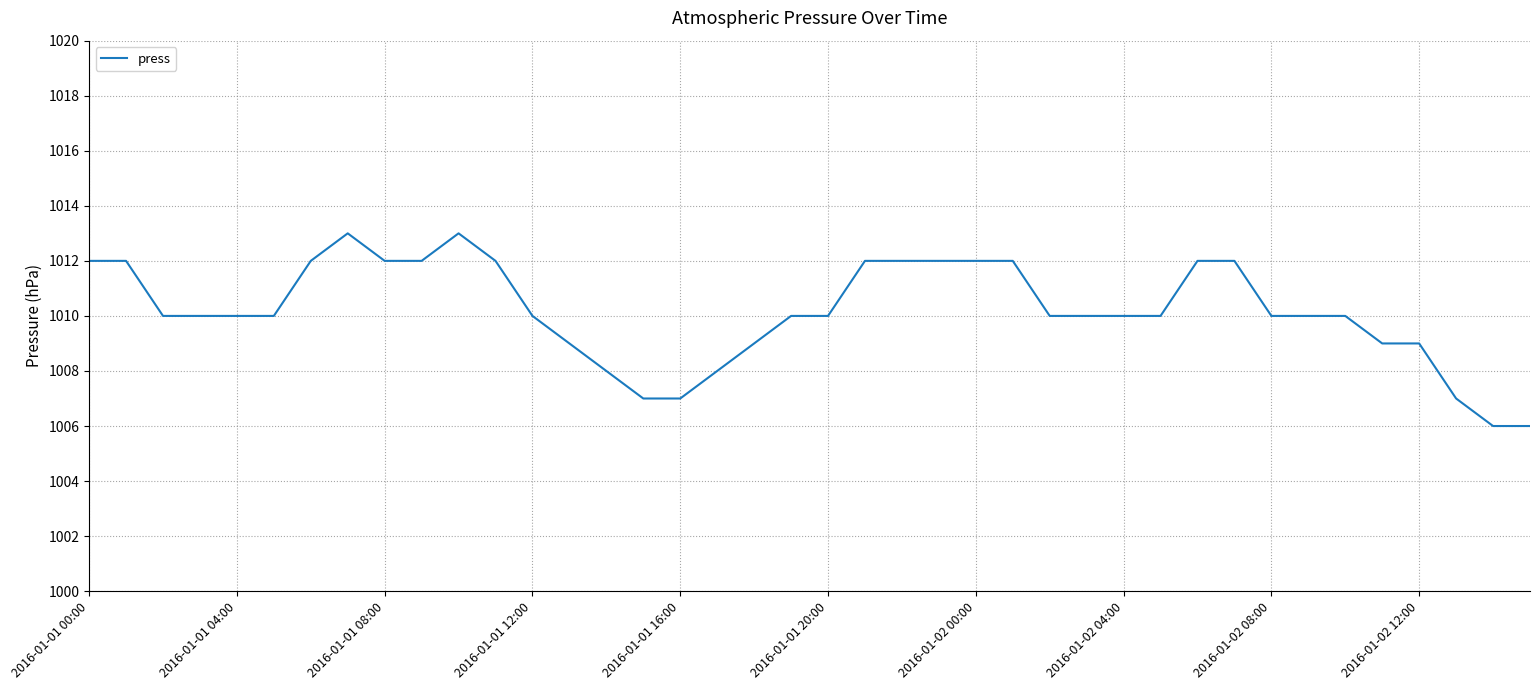

Does the chart display data point markers on the line(s)?

No